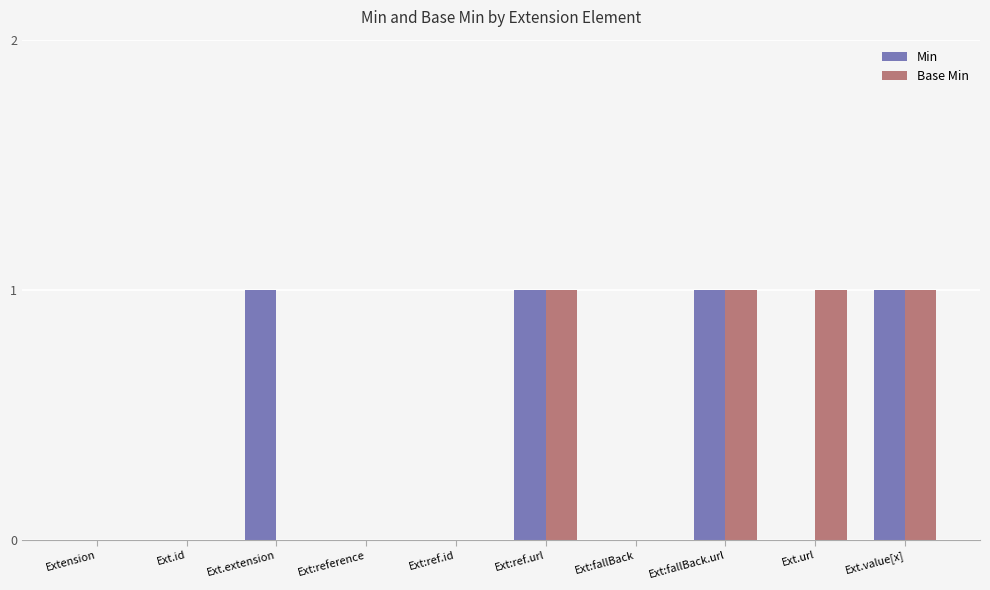

The Base Min series shows 1 at Ext.value[x]. True or false?

True